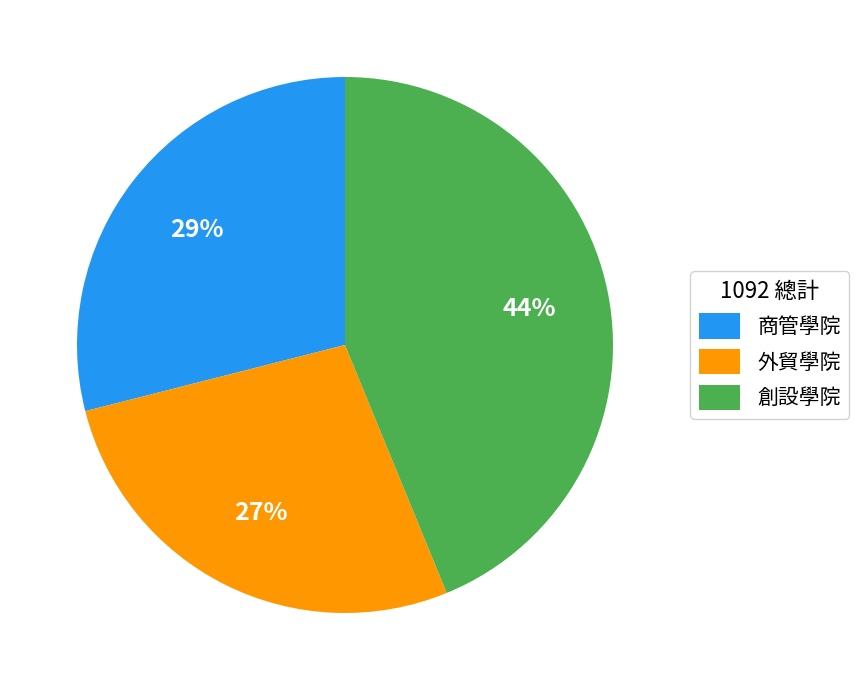

What is the smallest slice in the pie chart?

外貿學院